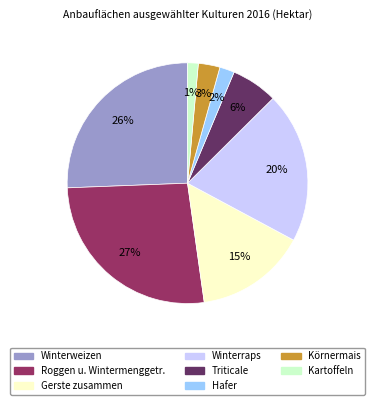

To the nearest percent, what is the average slice percentage?

12%